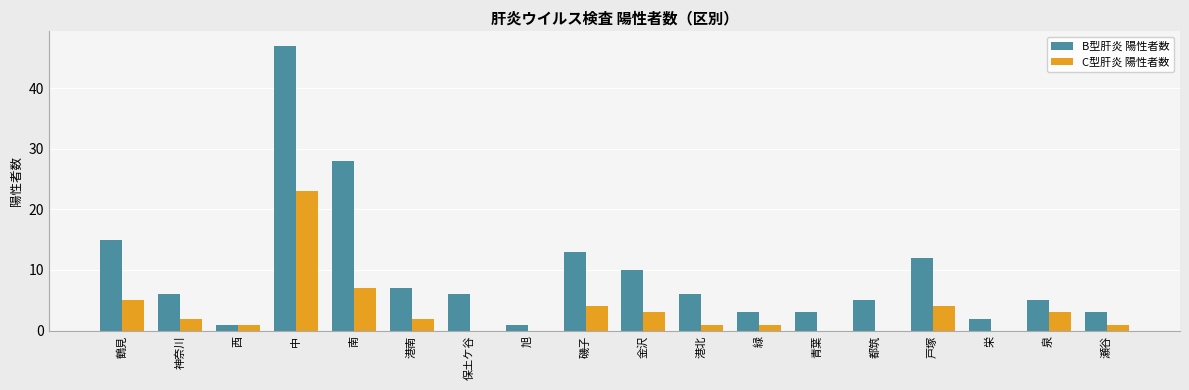

At which label does B型肝炎 陽性者数 first exceed 6?

鶴見